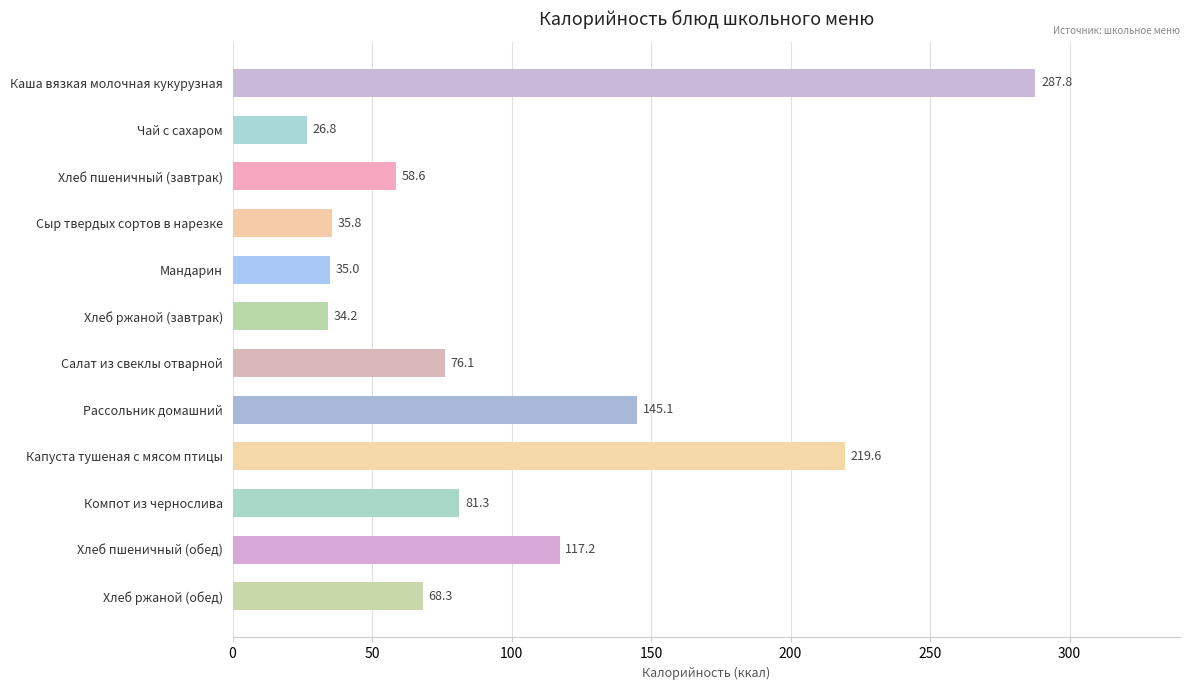

How many data points are above 76?

6